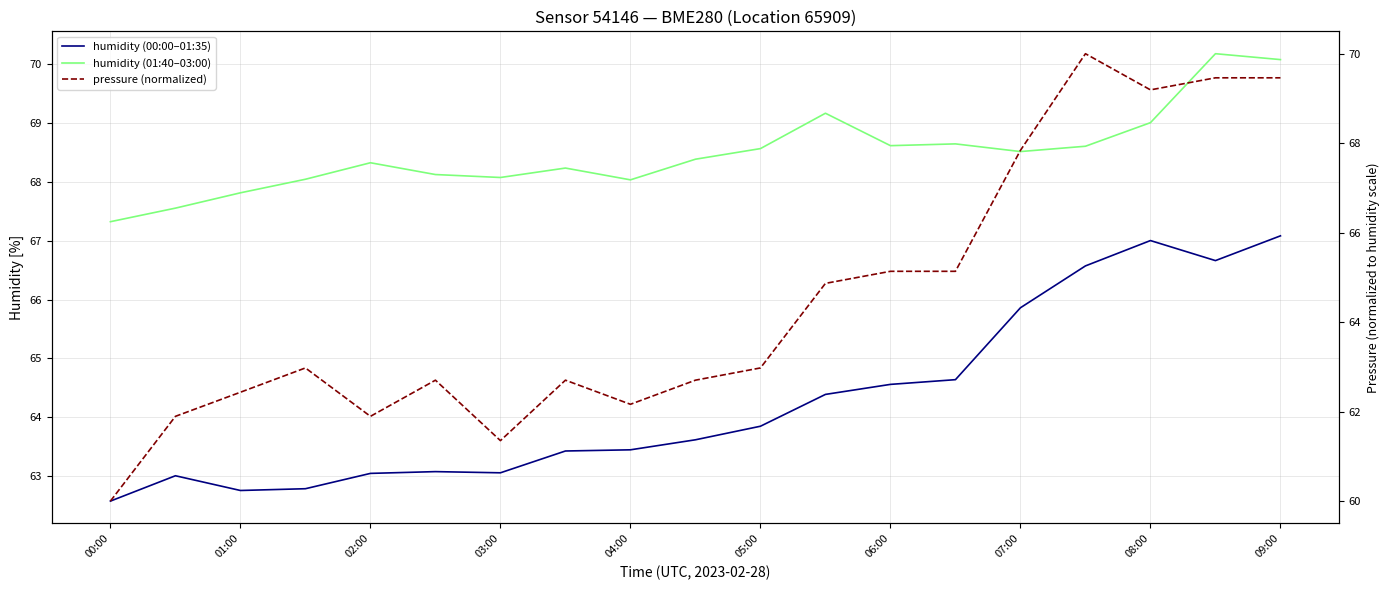

What is the difference between the maximum and minimum values in the humidity (01:40–03:00) series?

2.9